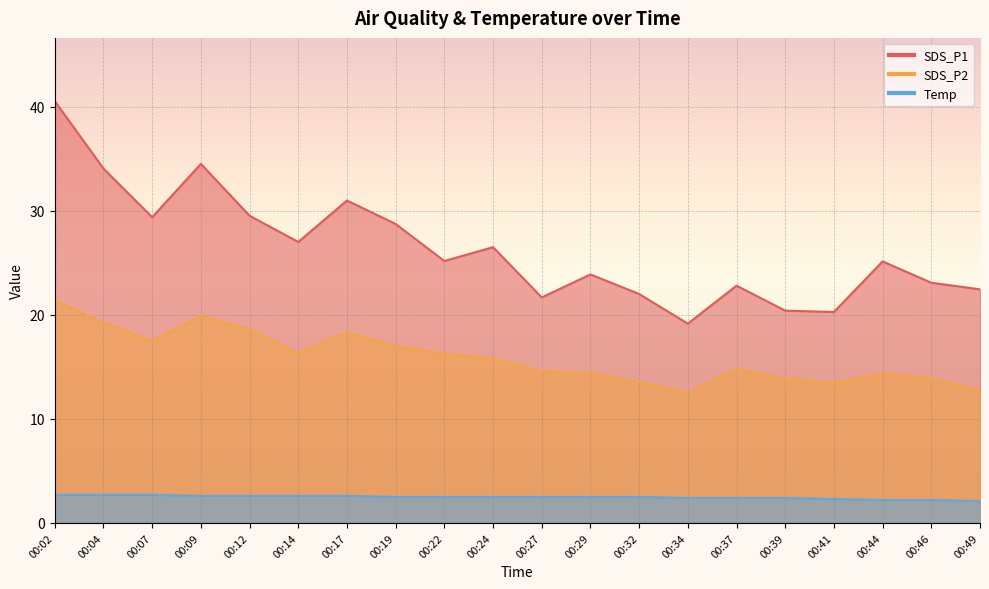

What is the difference between the second highest and second lowest values in the Temp series?

0.5